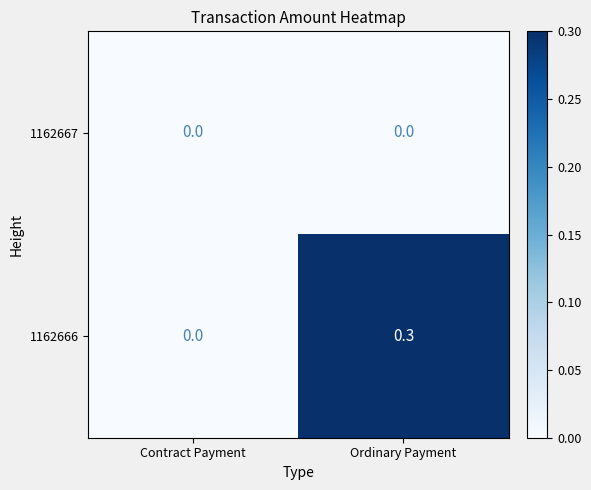

What is the sum of all 1162666 values?

0.3